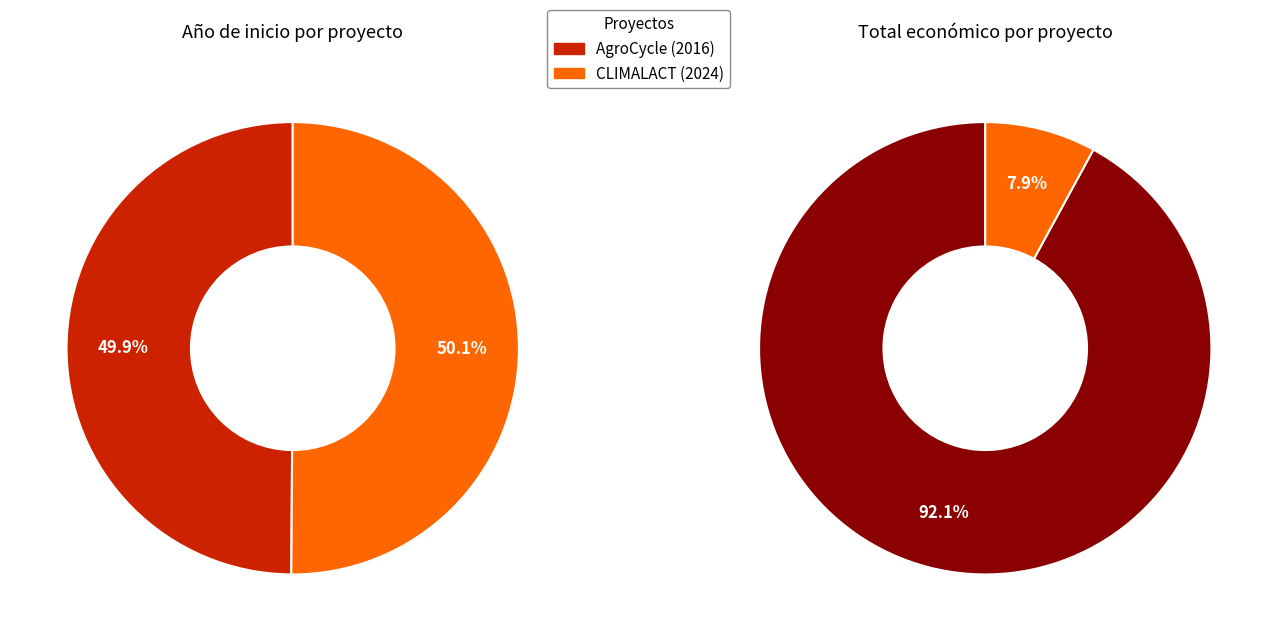

Approximately how many times larger is the value at CLIMALACT (2024) compared to AgroCycle (2016)?

1.0